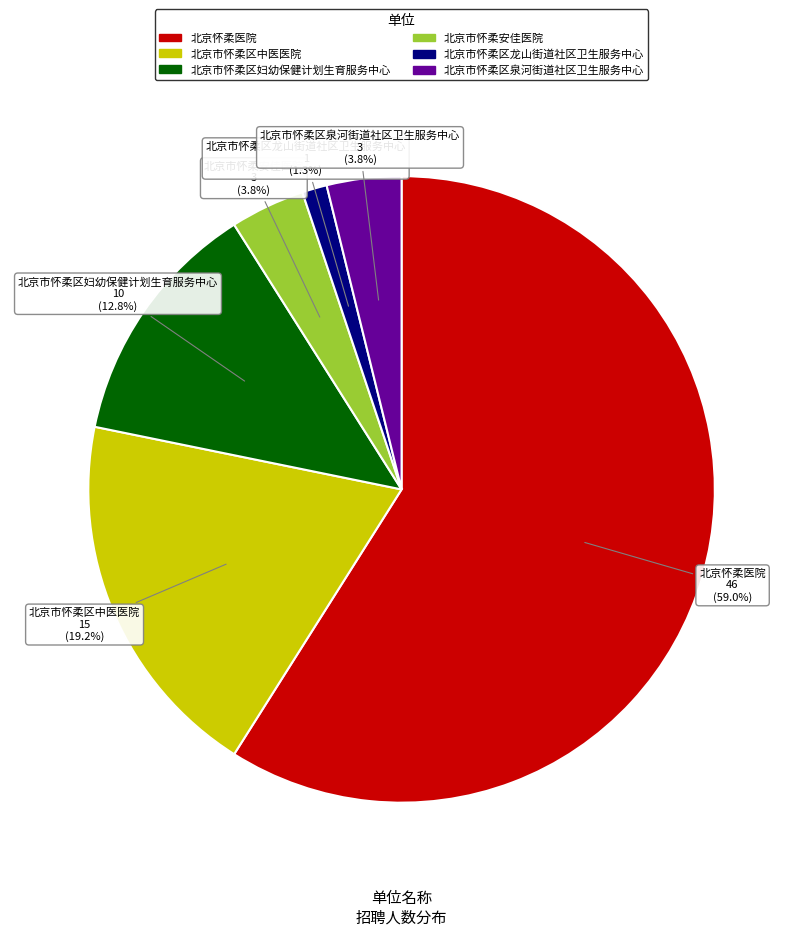

How many slices are in this pie chart?

6